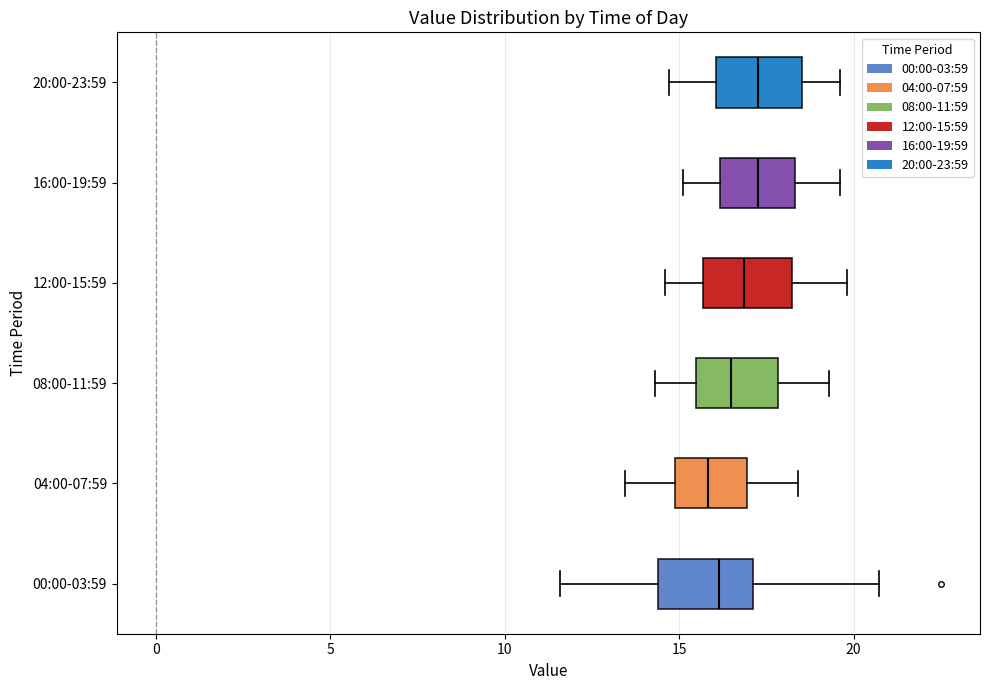

Where is the right edge of the box for 04:00-07:59 on the x-axis? The values are not printed on the chart, so give them approximately, as read against the axis.

17.0